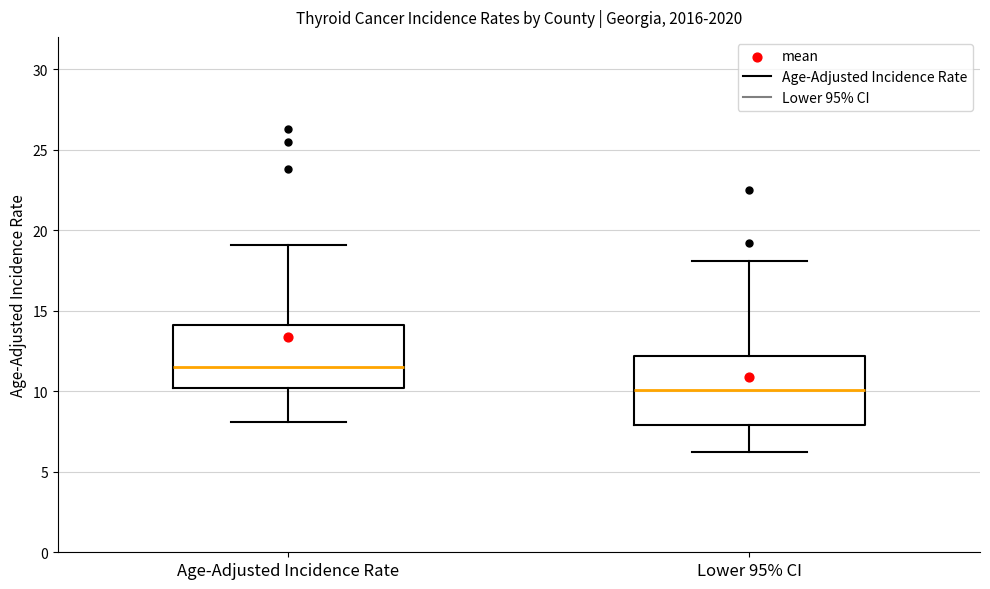

Reading left to right, read every box against the y-axis: the position of its median line, the range the box covers, and the ends of its whiskers. The values are not printed on the chart, so give them approximately, as read against the axis.

Age-Adjusted Incidence Rate: median 11.5, box 10.0 to 14.0, whiskers 8.0 to 19.0
Lower 95% CI: median 10.0, box 8.0 to 12.0, whiskers 6.0 to 18.0